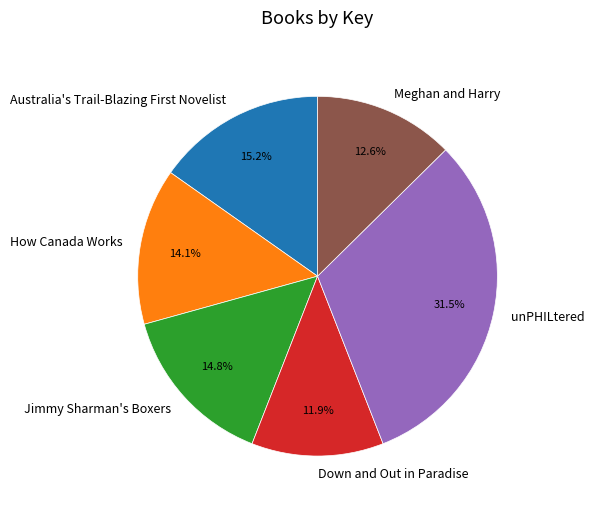

Combined, do How Canada Works and Meghan and Harry account for over 50%?

No